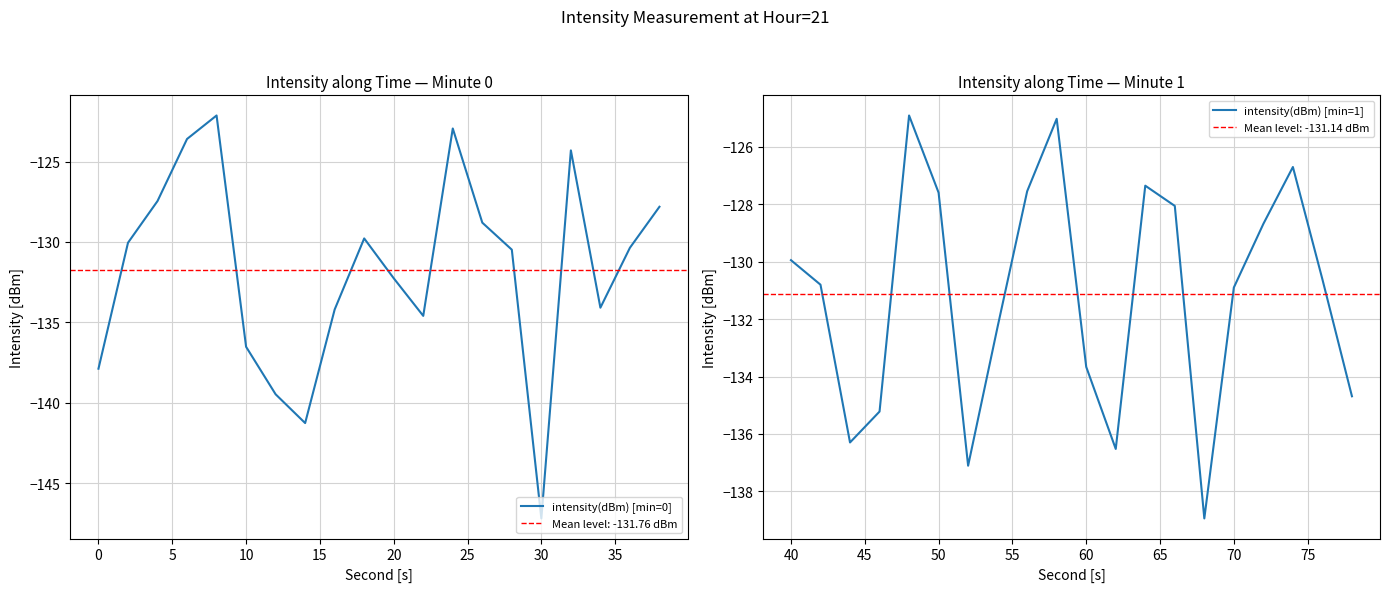

What is the average value of the intensity(dBm) [min=1] series?

-131.1